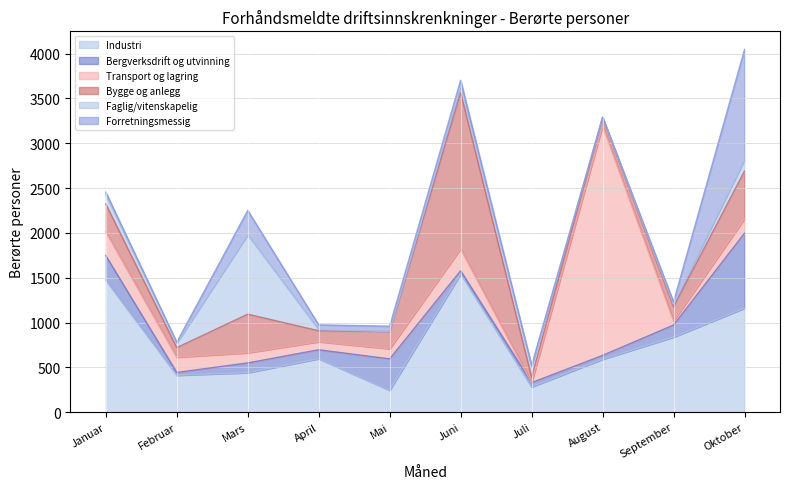

How many values in Forretningsmessig are above zero?

9